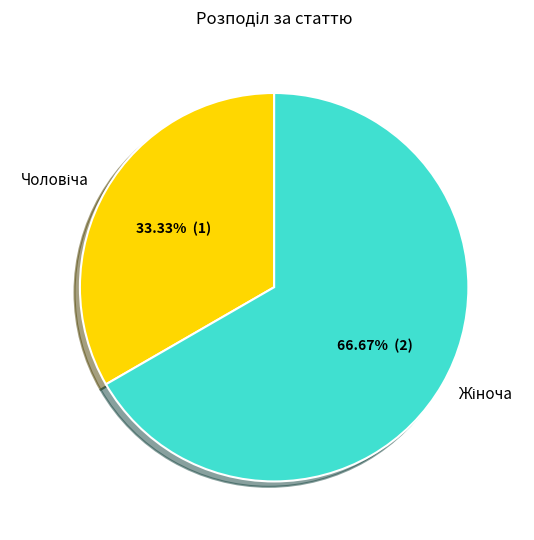

Is there any slice that represents more than half of the pie?

Yes